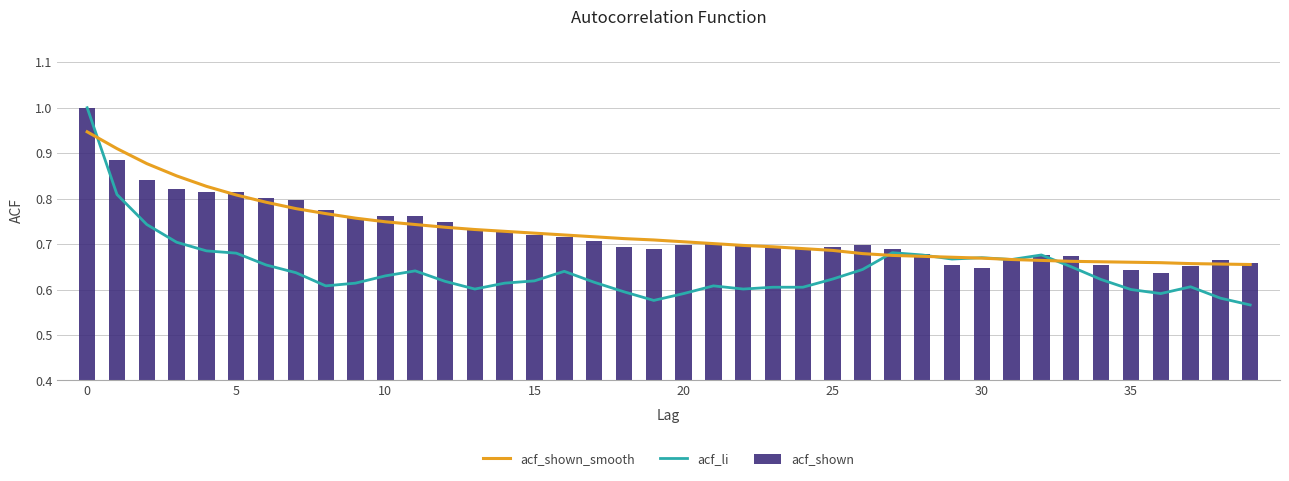

Where is acf_li nearest to the value 0?

39